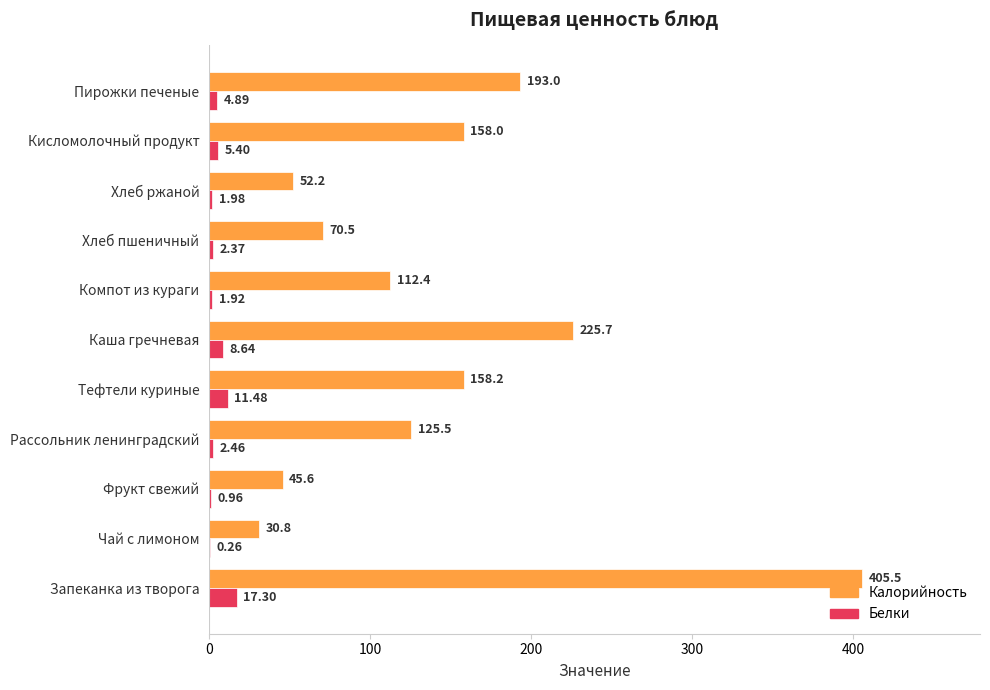

Which series has the largest total across all categories?

Калорийность